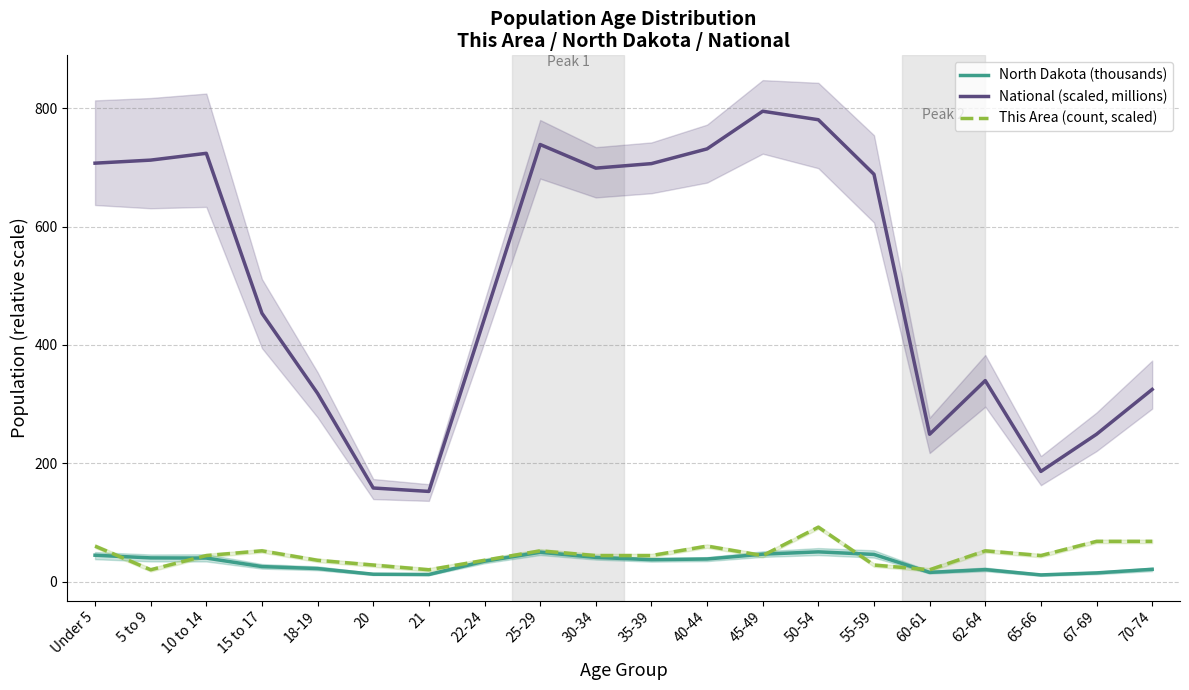

What is the label of the 9th point from the left?

25-29